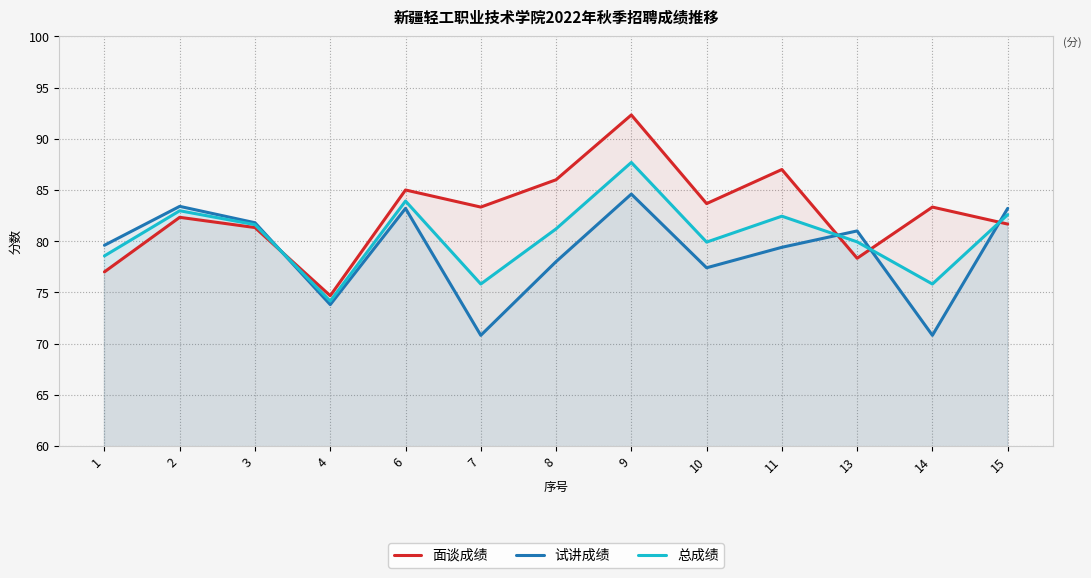

What is the value of the 试讲成绩 point at the 7th from the left?

78.0